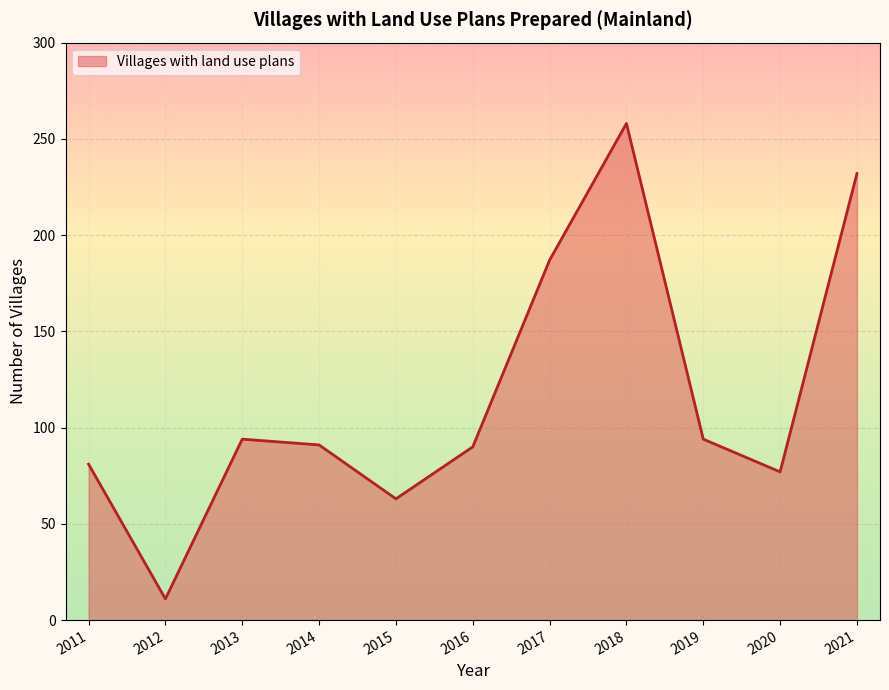

Between 2012 and 2021, which is larger?

2021